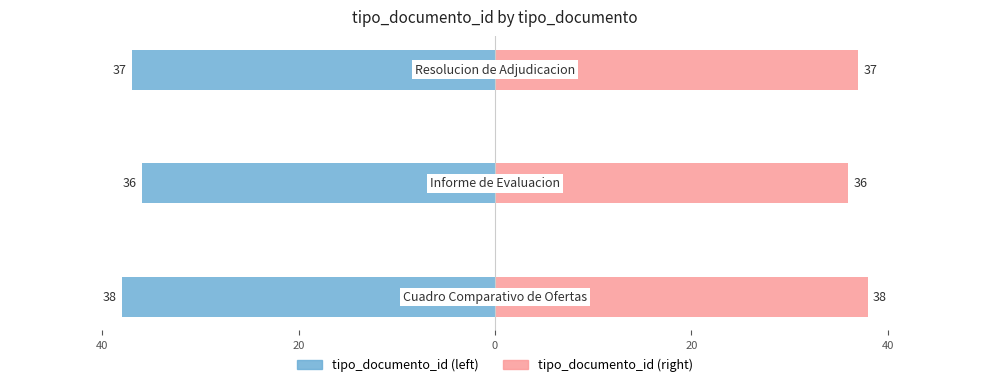

How many tipo_documento_id (right) values are between 36 and 38?

3